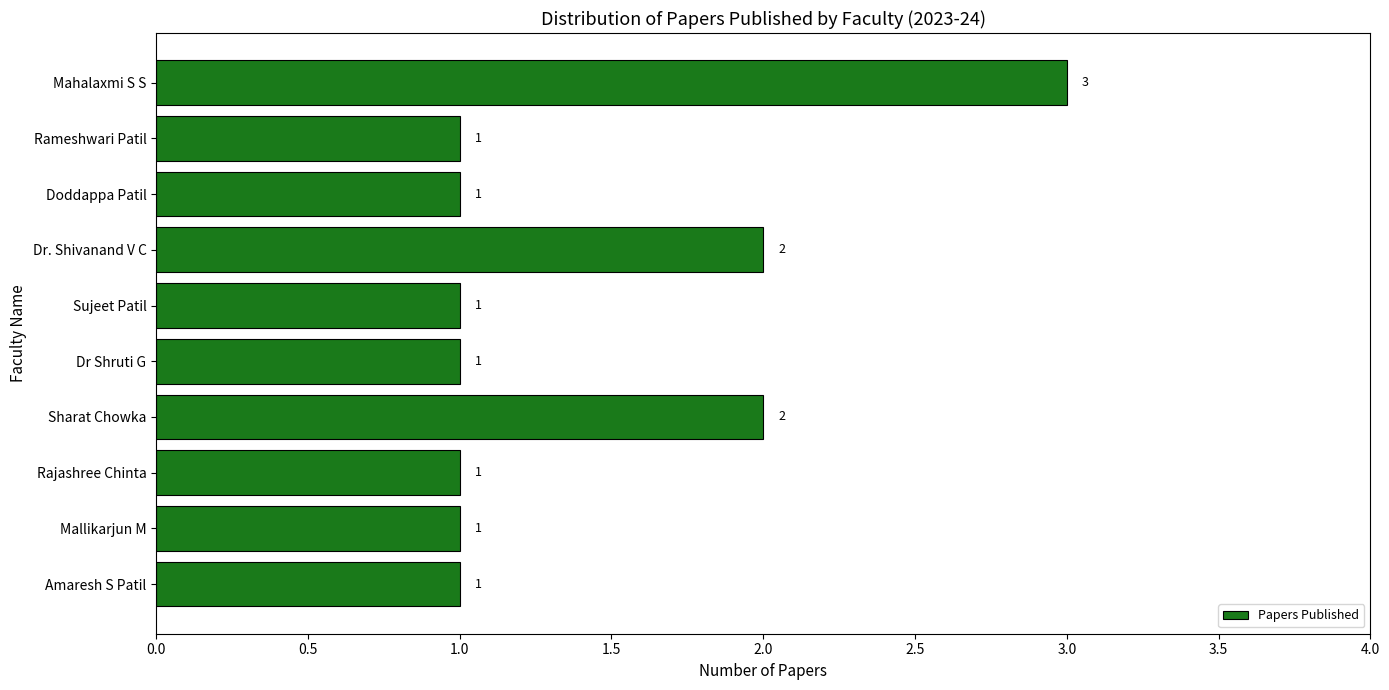

How many values are between 1 and 2?

9